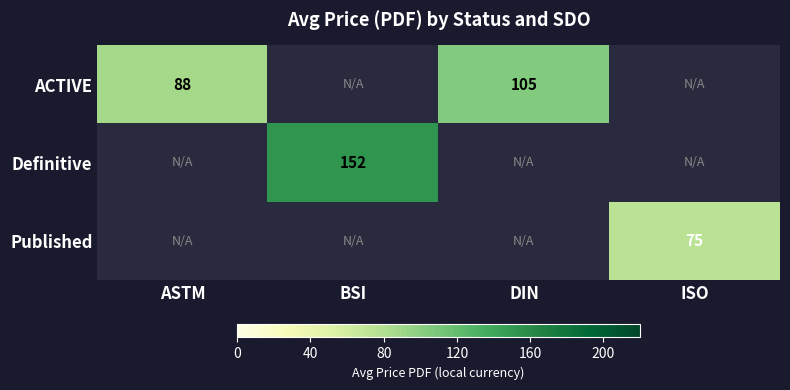

What is the minimum value shown in the chart?

74.6